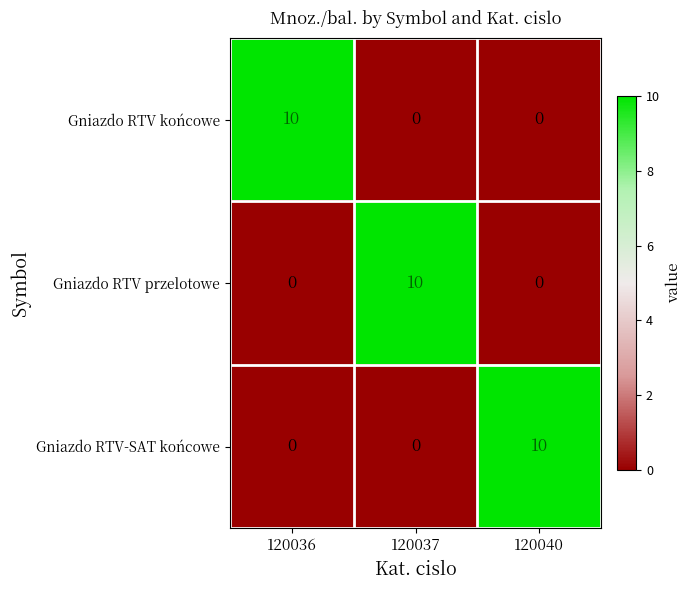

What is the total value across all series at 120040?

10